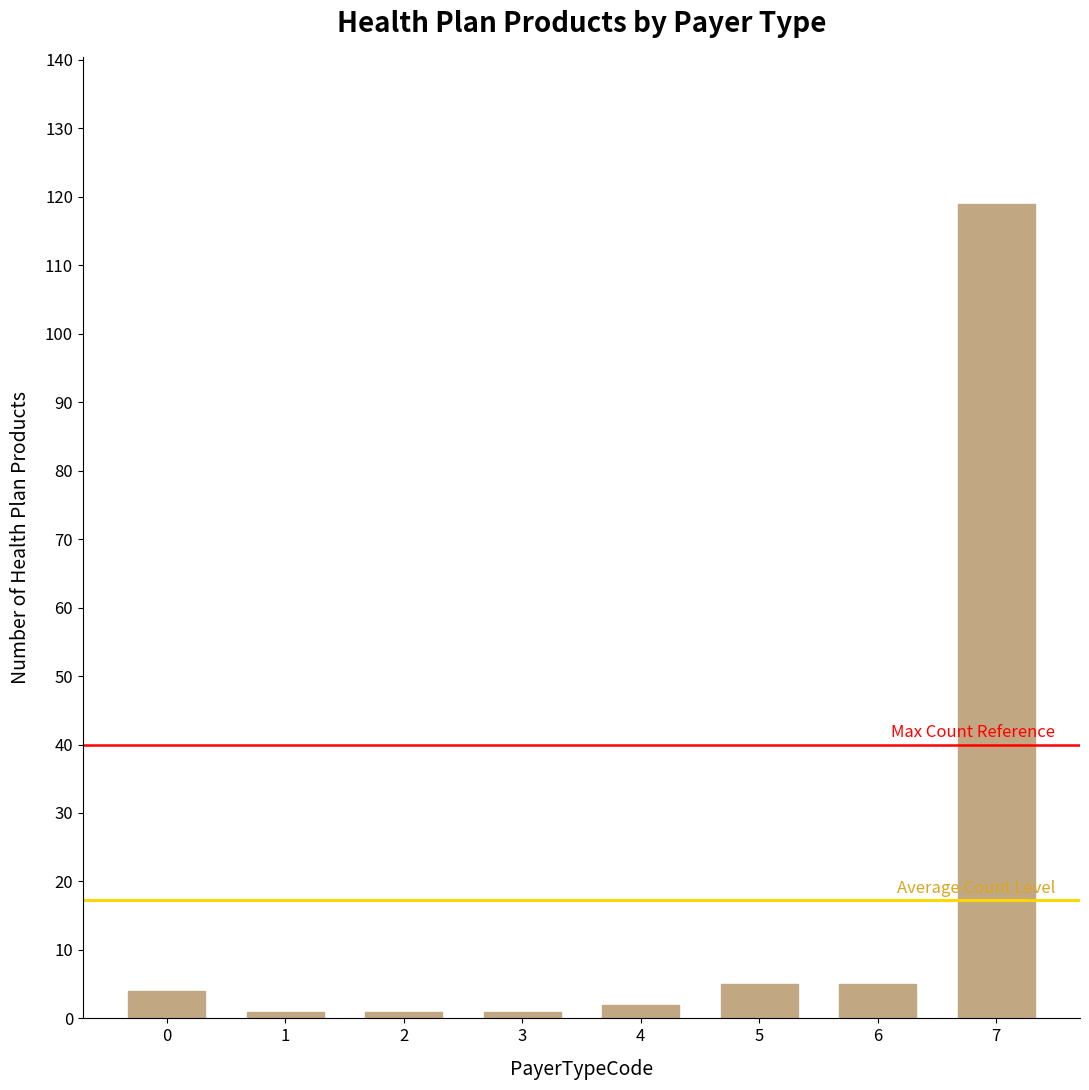

True or false: the data shows 5 at 5.

True